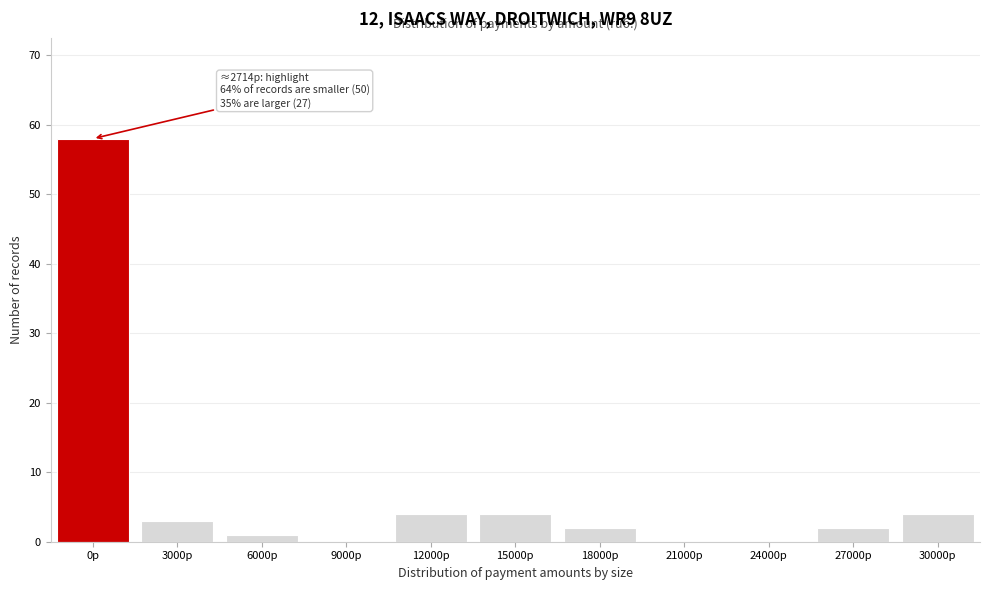

Reading left to right, transcribe all the data shown in this chart.

0р=58	3000р=3	6000р=1	9000р=0	12000р=4	15000р=4	18000р=2	21000р=0	24000р=0	27000р=2	30000р=4